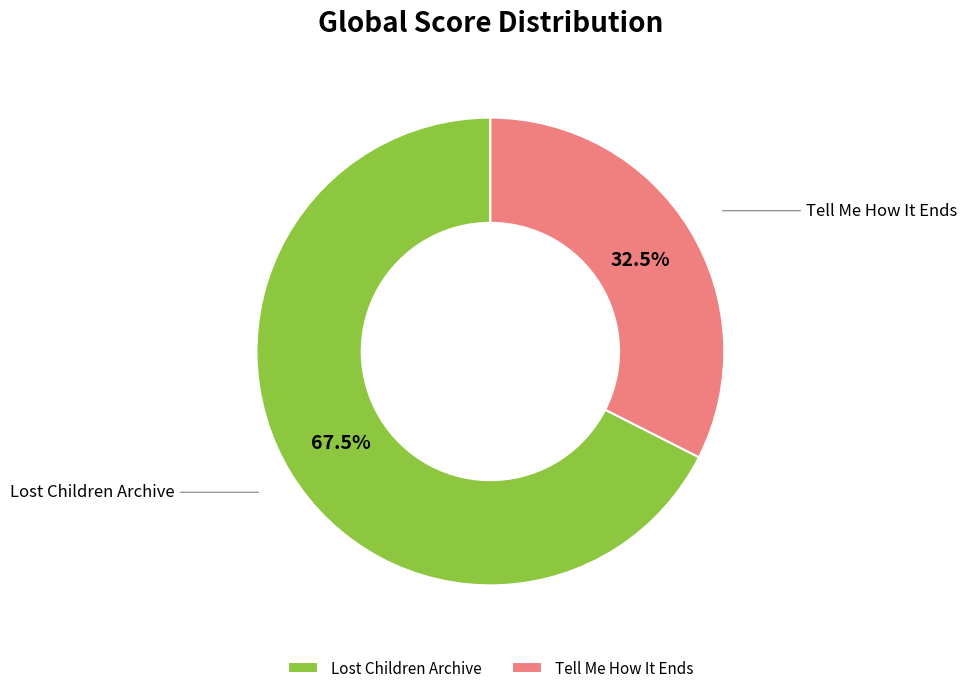

Which has a higher value, Tell Me How It Ends or Lost Children Archive?

Lost Children Archive